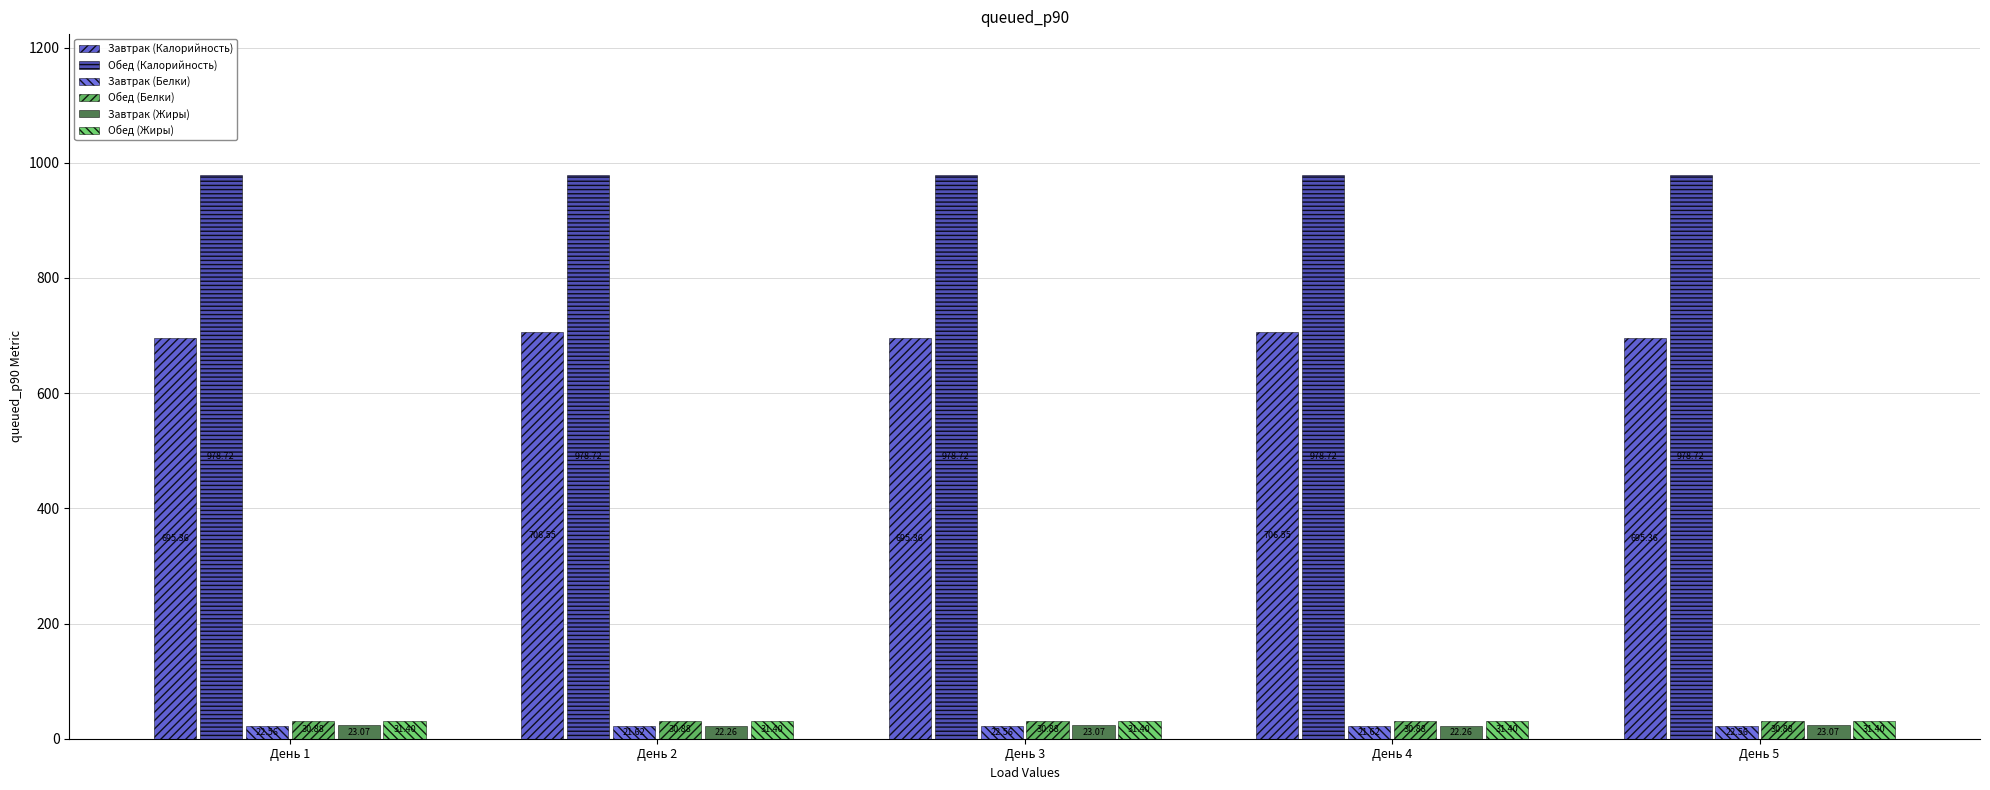

What is the approximate value of Завтрак (Калорийность) at День 4?

706.5